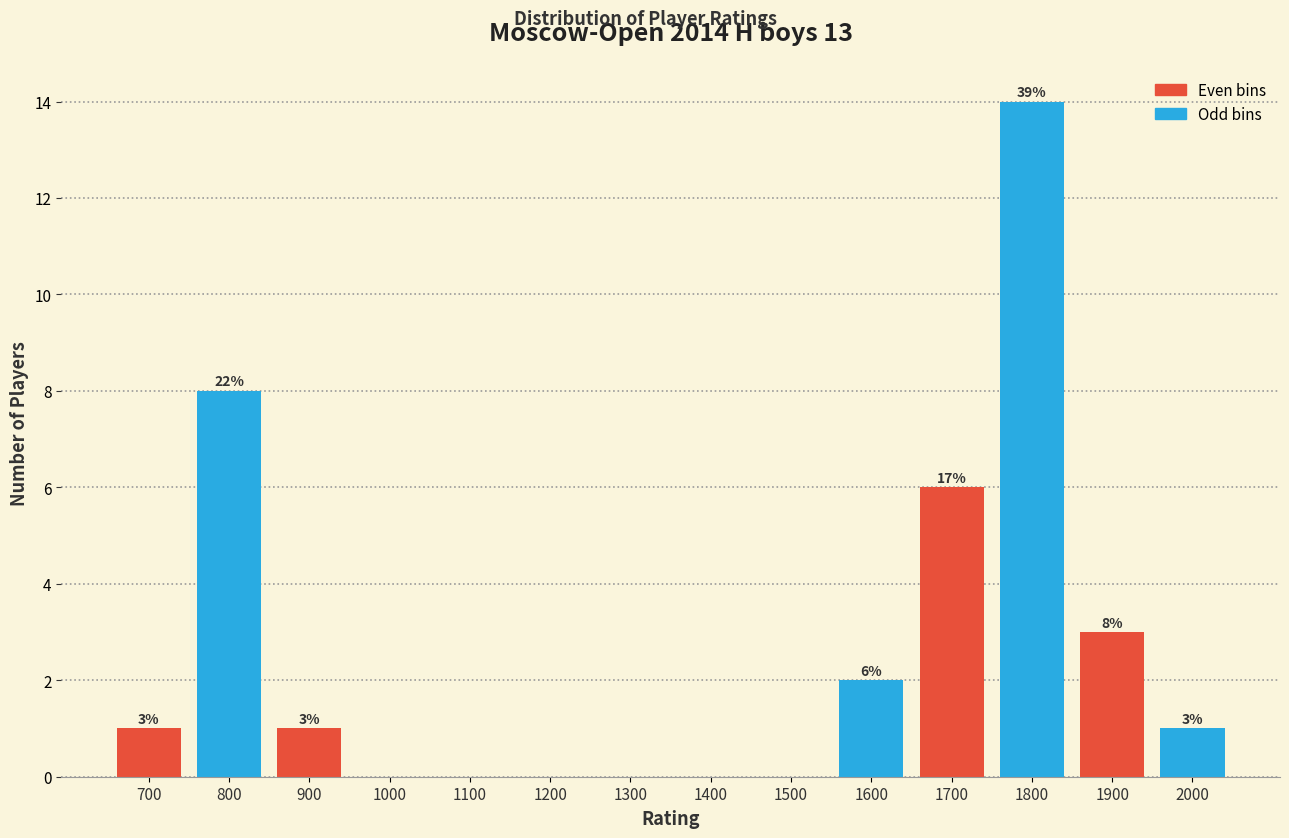

Reading left to right, what are all the values shown in this chart?

700=1	800=8	900=1	1000=0	1100=0	1200=0	1300=0	1400=0	1500=0	1600=2	1700=6	1800=14	1900=3	2000=1